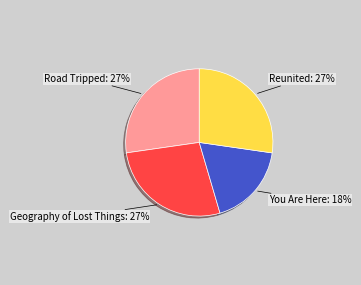

To the nearest percent, what percentage of the pie is You Are Here?

18%